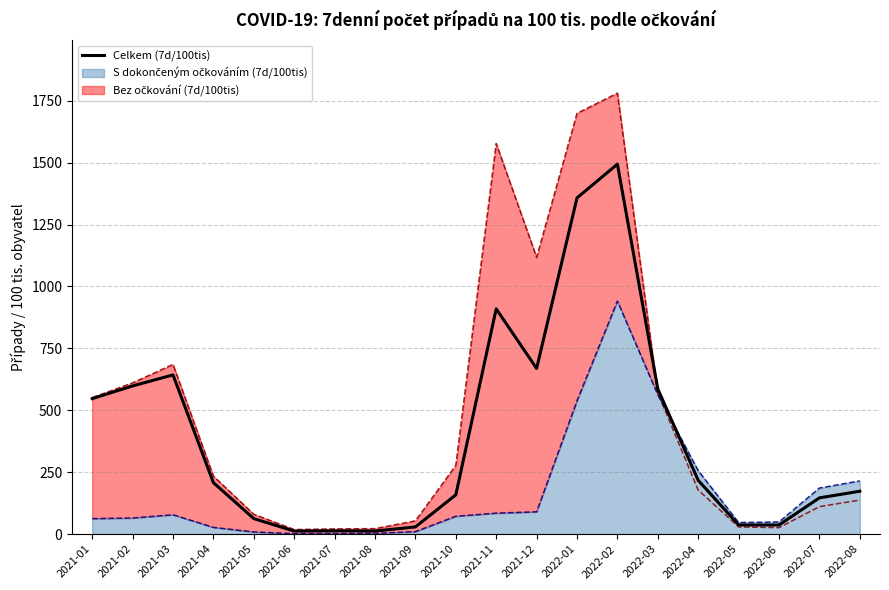

List the labels in order of value, largest first.

2022-02, 2022-01, 2021-11, 2021-12, 2021-03, 2021-02, 2022-03, 2021-01, 2022-04, 2021-04, 2022-08, 2021-10, 2022-07, 2021-05, 2022-05, 2022-06, 2021-09, 2021-07, 2021-08, 2021-06